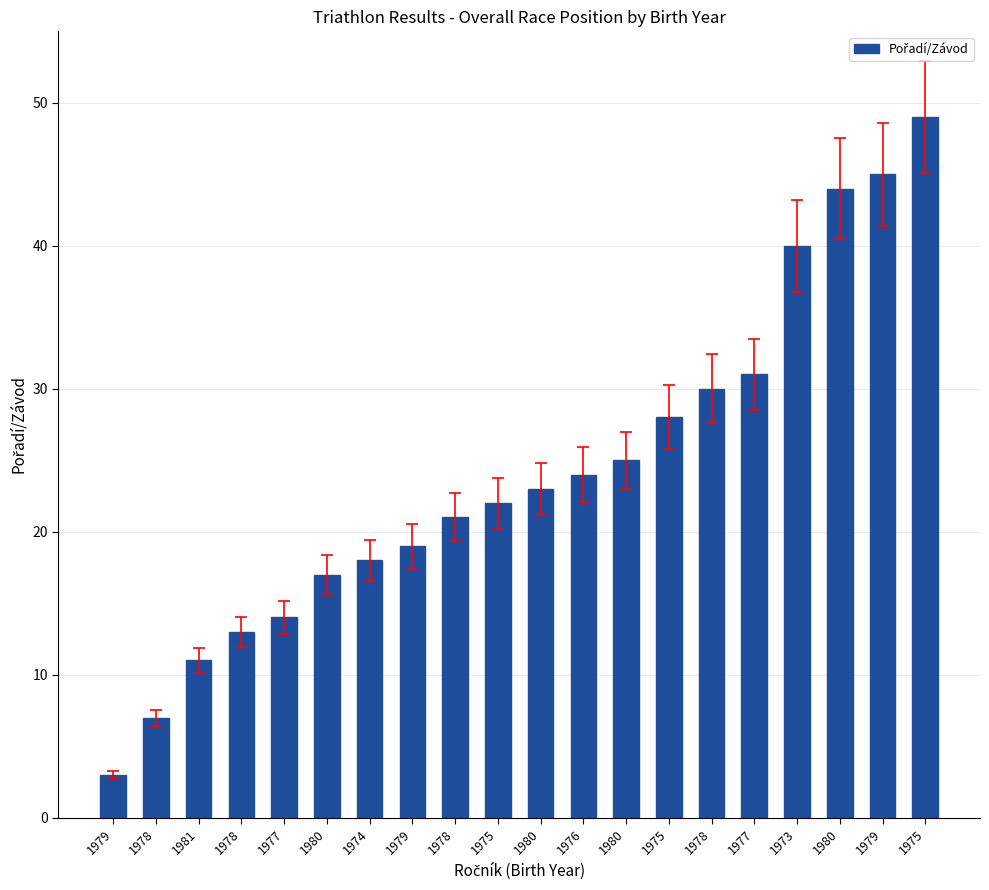

Are the bars horizontal?

No